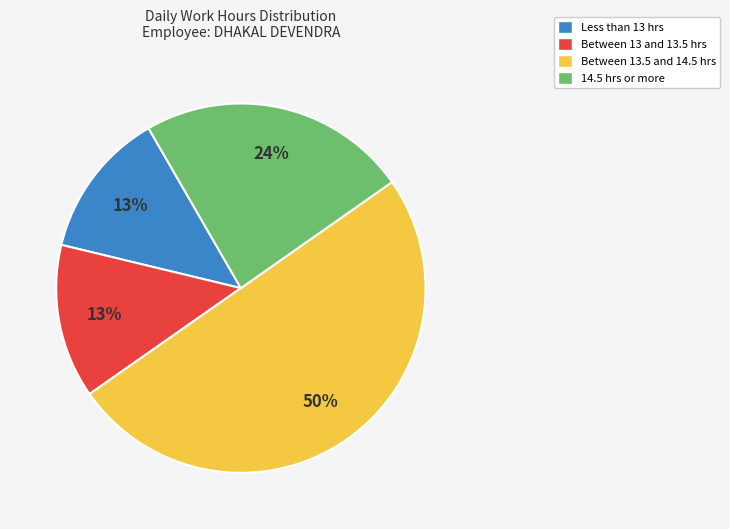

Is it true that Between 13.5 and 14.5 hrs is 50% of the pie?

True